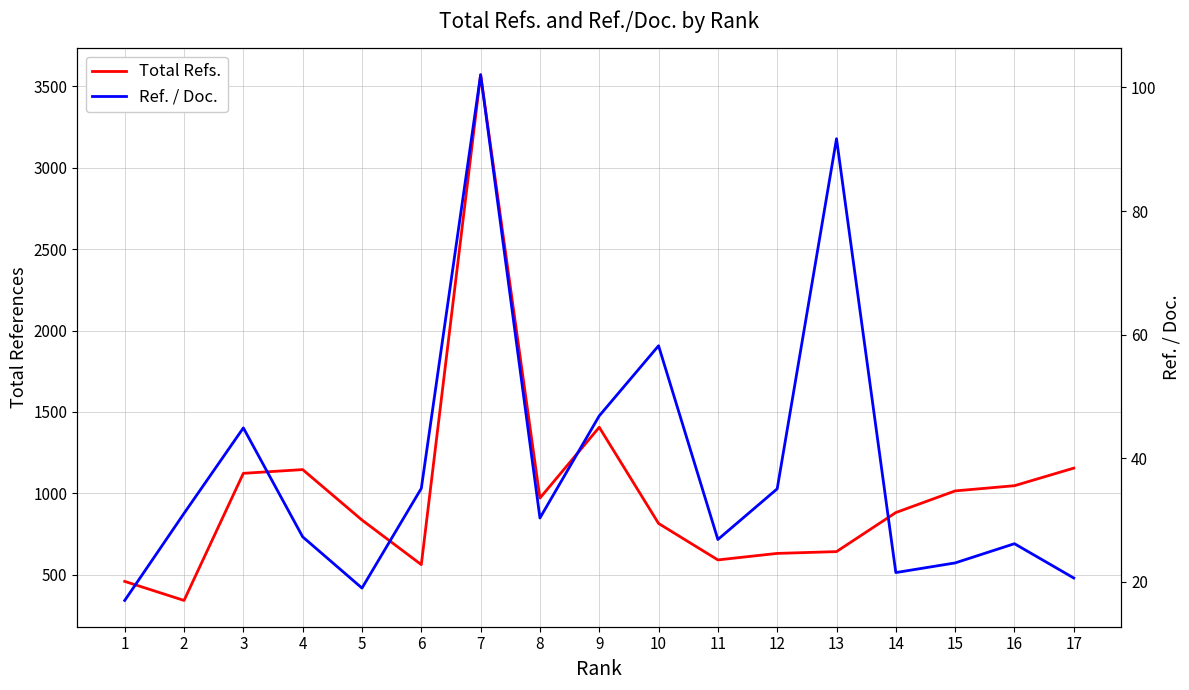

What is the sum of all Ref. / Doc. values?

656.9